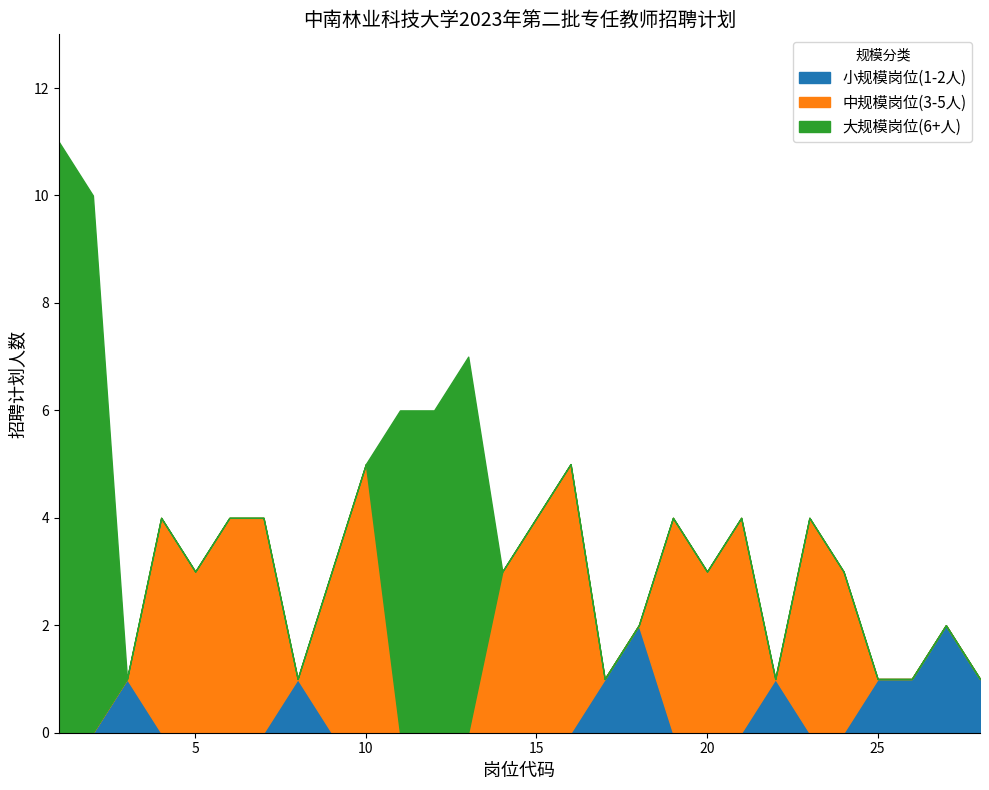

How many series are shown in this chart?

2